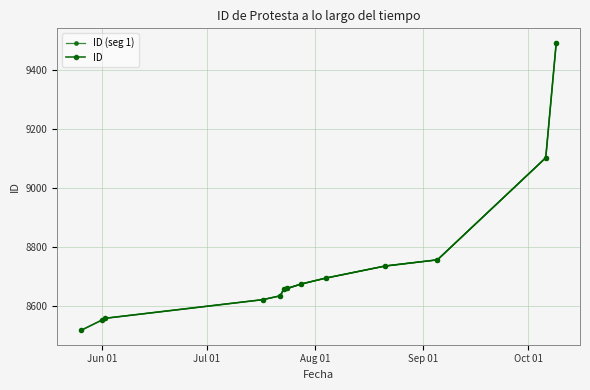

What position from the right is 2020-06-02?

11